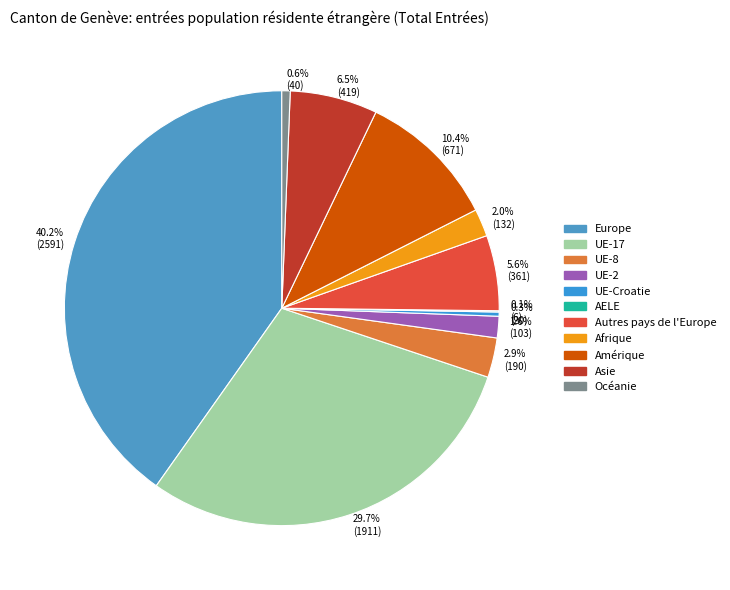

Does any single category account for the majority?

No